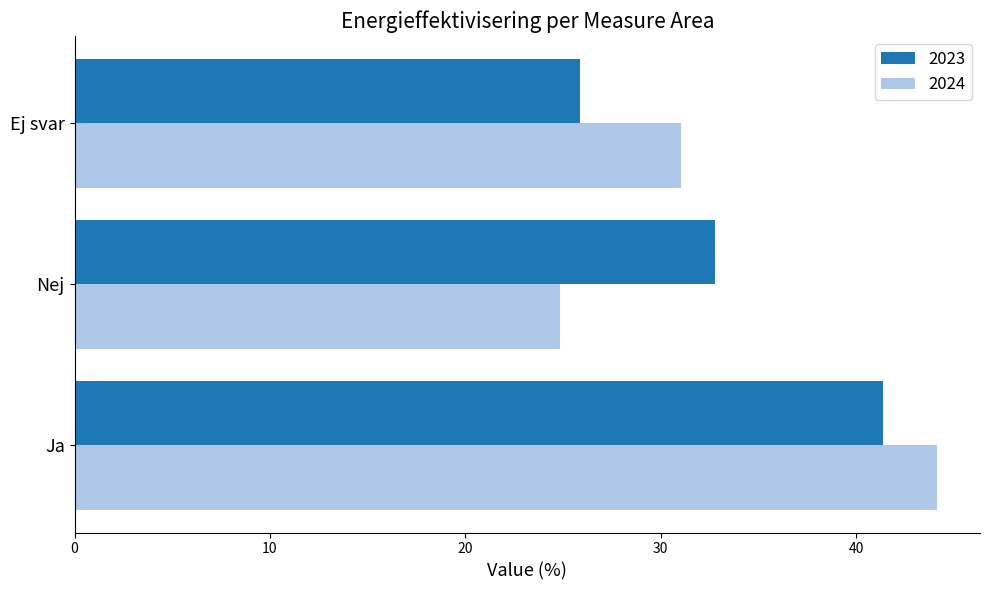

How many categories are shown in the chart?

3